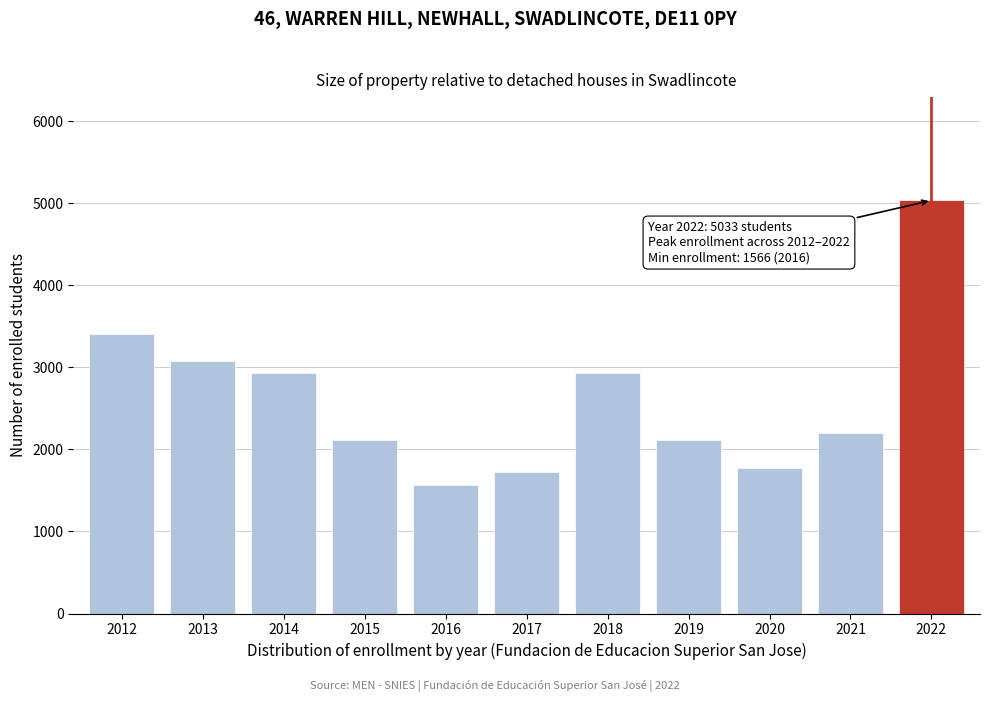

What is the ratio of the value at 2018 to the value at 2021?

1.3